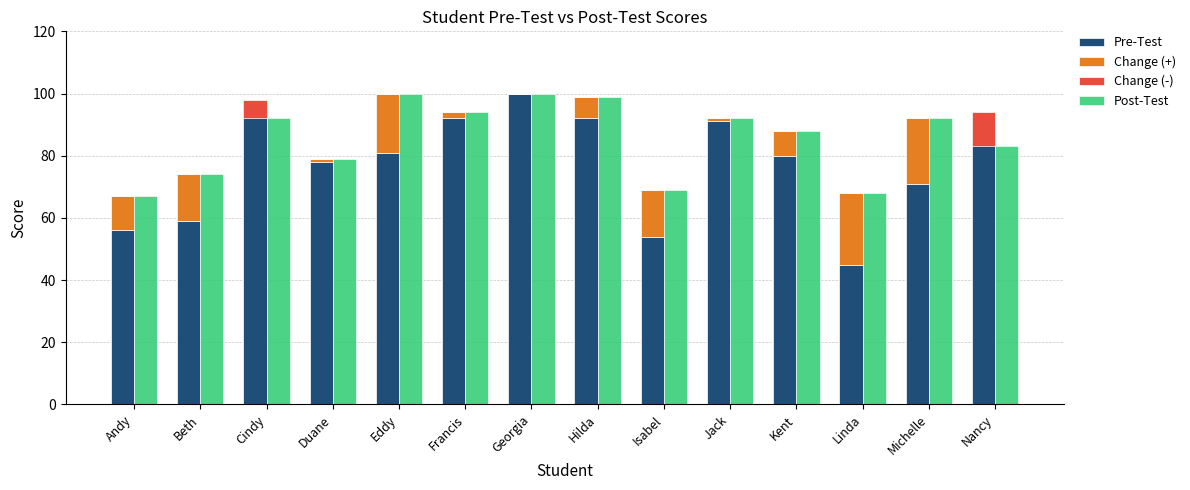

What is the label of the 14th bar from the right?

Andy